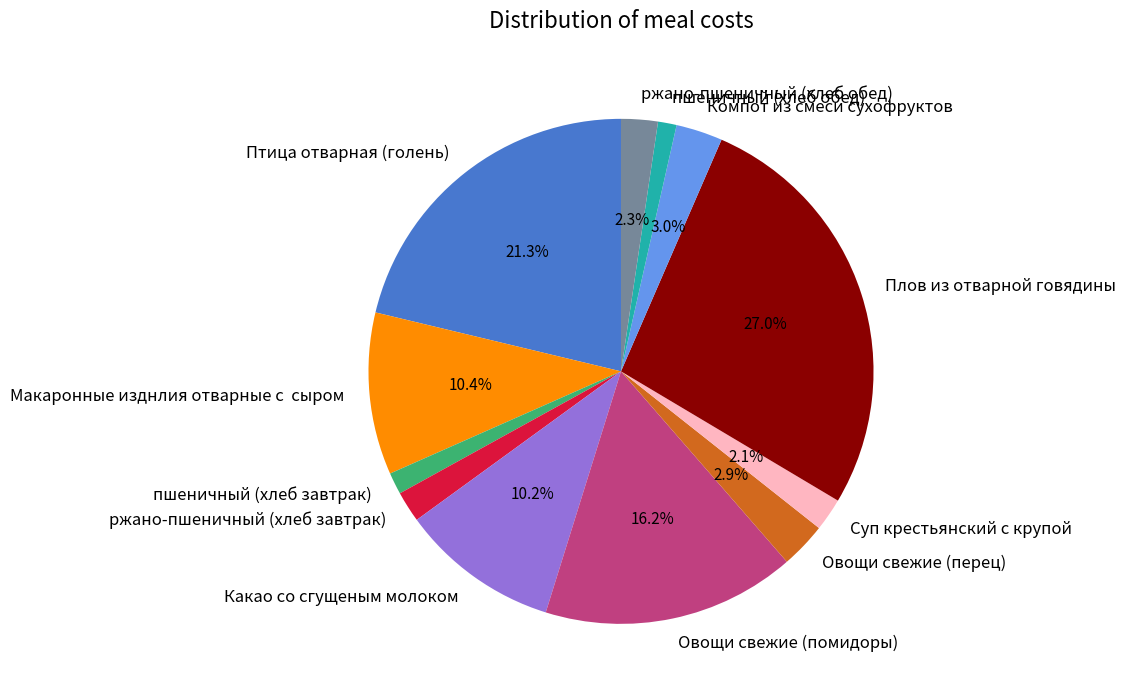

Is Овощи свежие (перец) the majority of the pie?

No